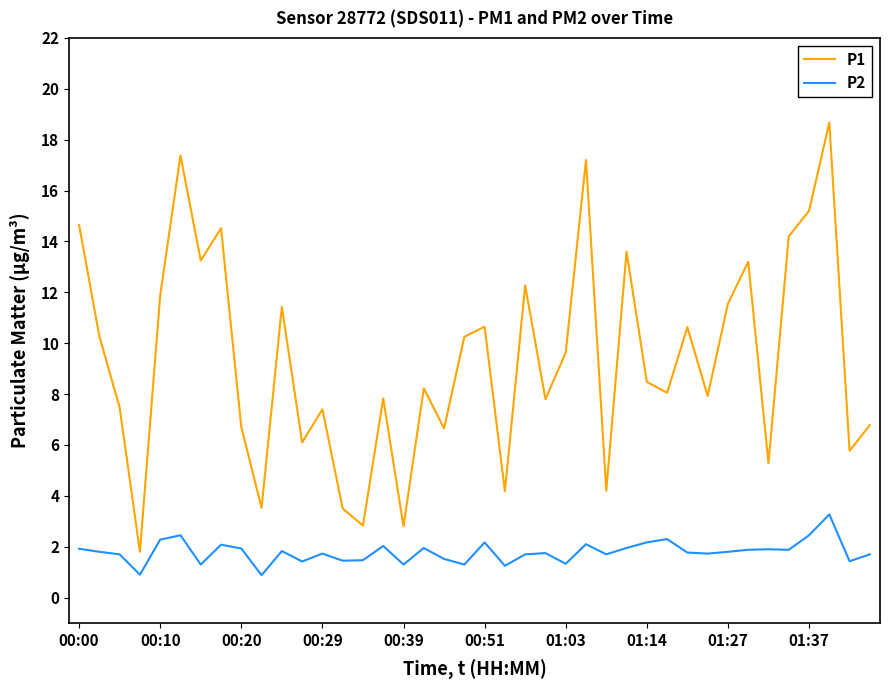

True or false: P1 and P2 cross at least once.

False